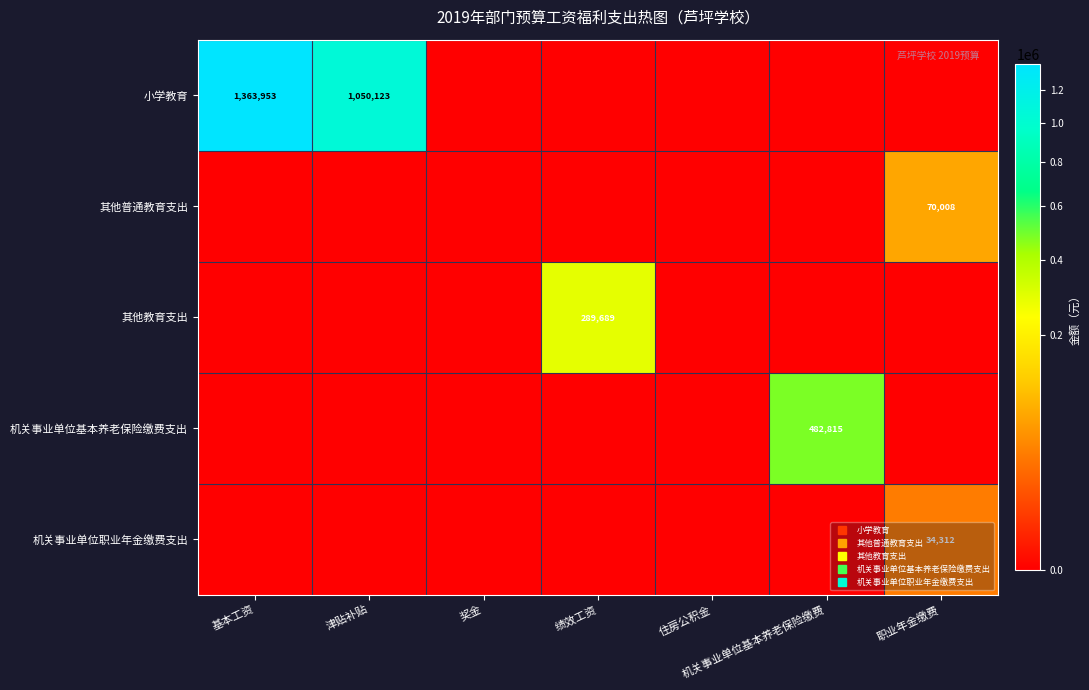

List the series in order of their peak value, highest first.

小学教育, 机关事业单位基本养老保险缴费支出, 其他教育支出, 其他普通教育支出, 机关事业单位职业年金缴费支出